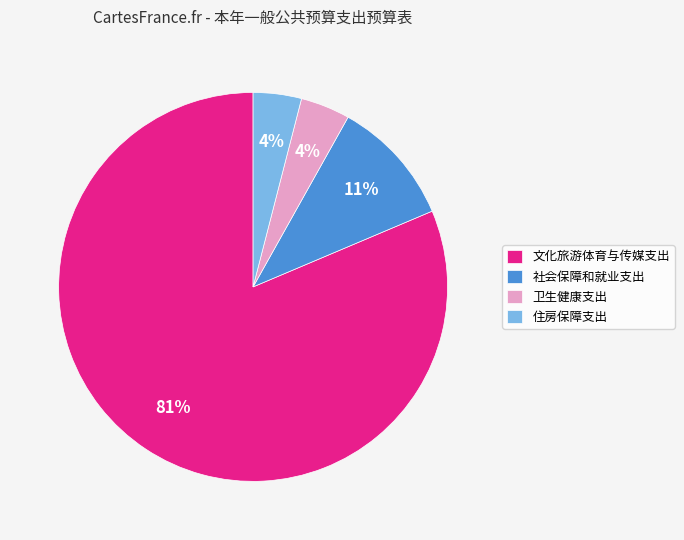

The 文化旅游体育与传媒支出 slice represents 81% of the pie. True or false?

True